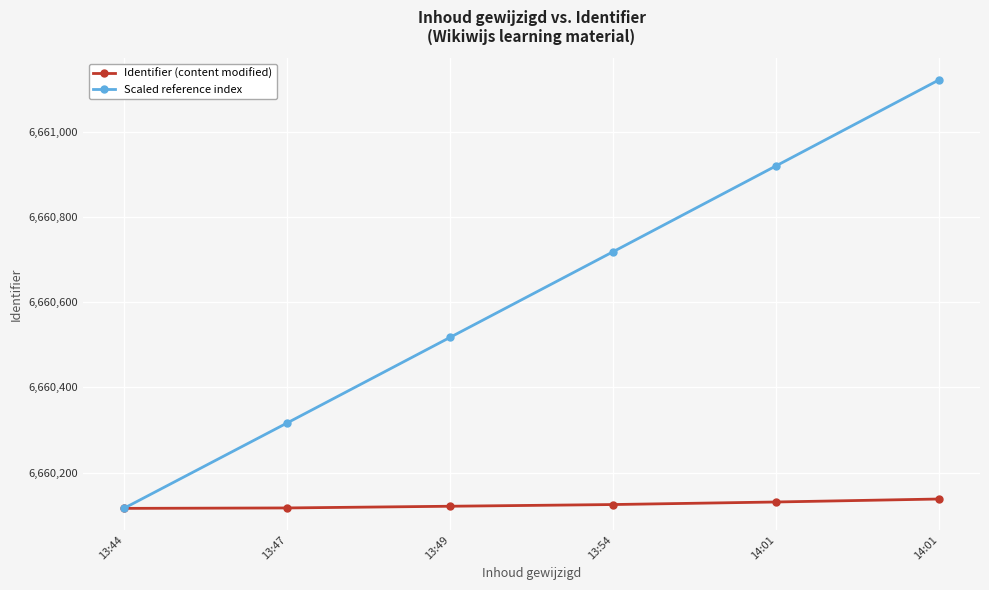

The Identifier (content modified) series shows 1368017.6 at 13:47. True or false?

False